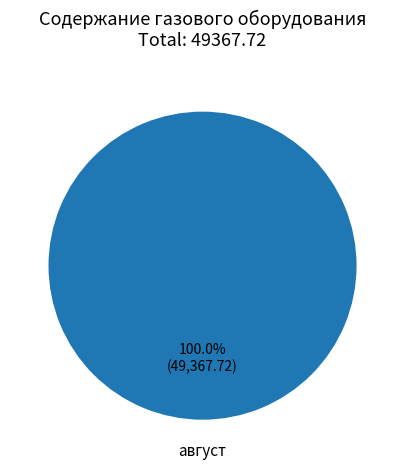

Which slice represents more than half of the pie?

август